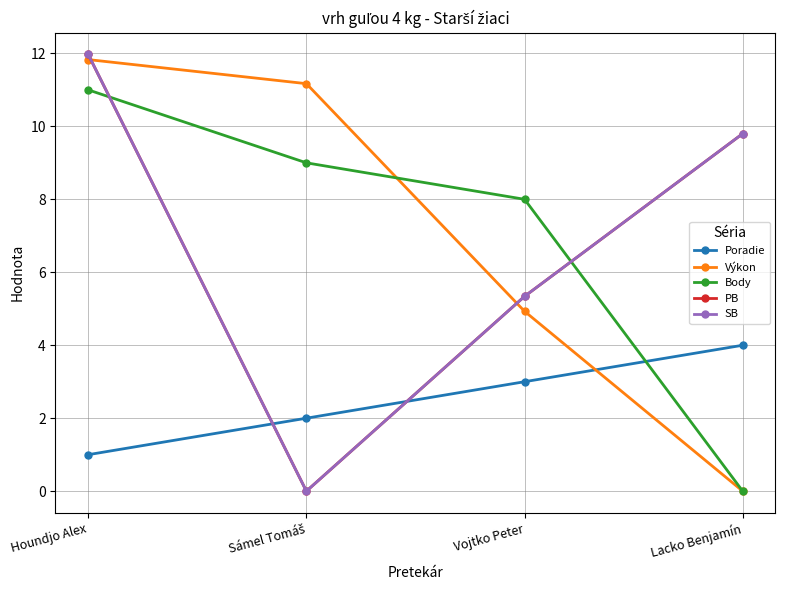

Does the chart have visible grid lines?

Yes